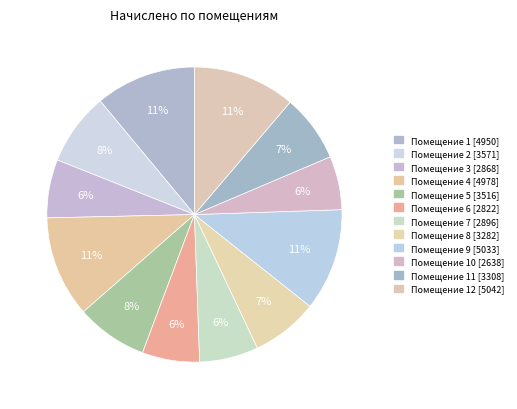

Which slice is the largest?

12